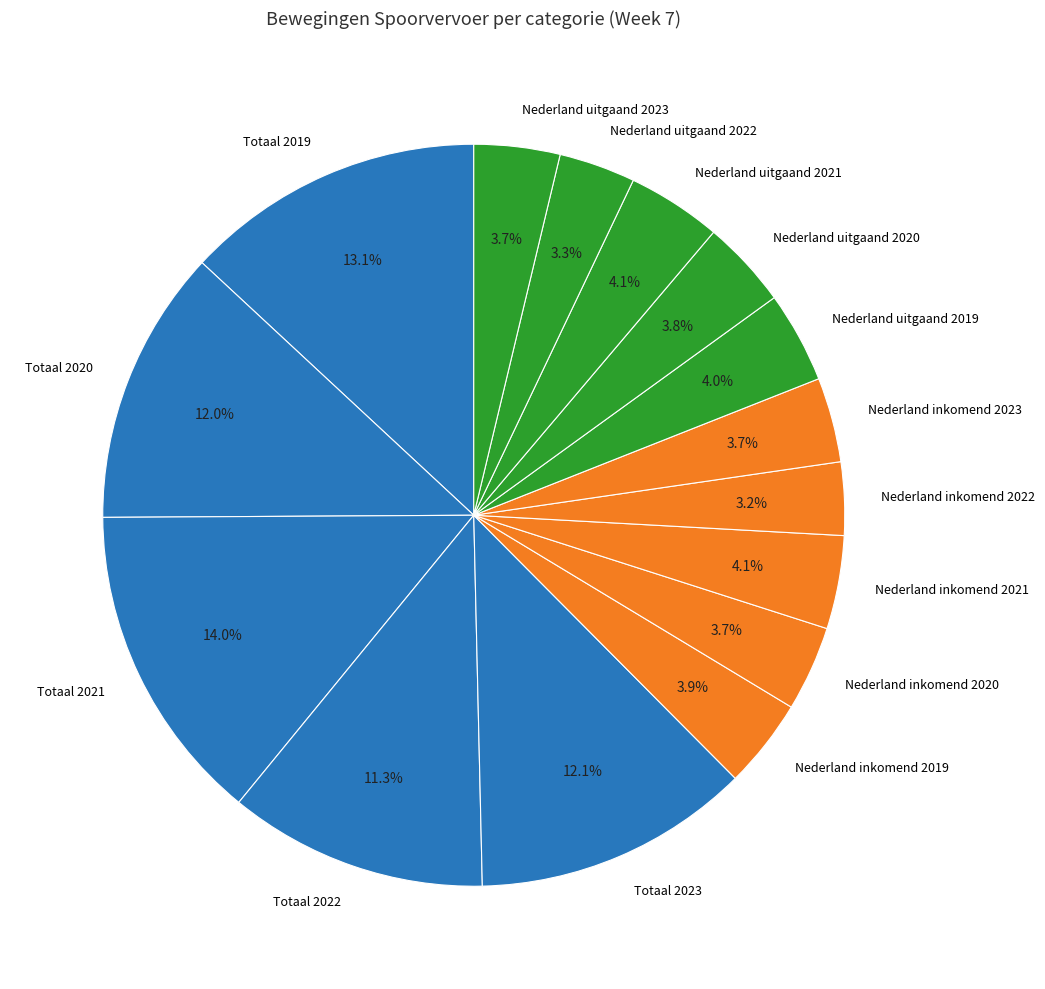

What is the ratio of the value at Totaal 2022 to the value at Nederland uitgaand 2022?

3.4